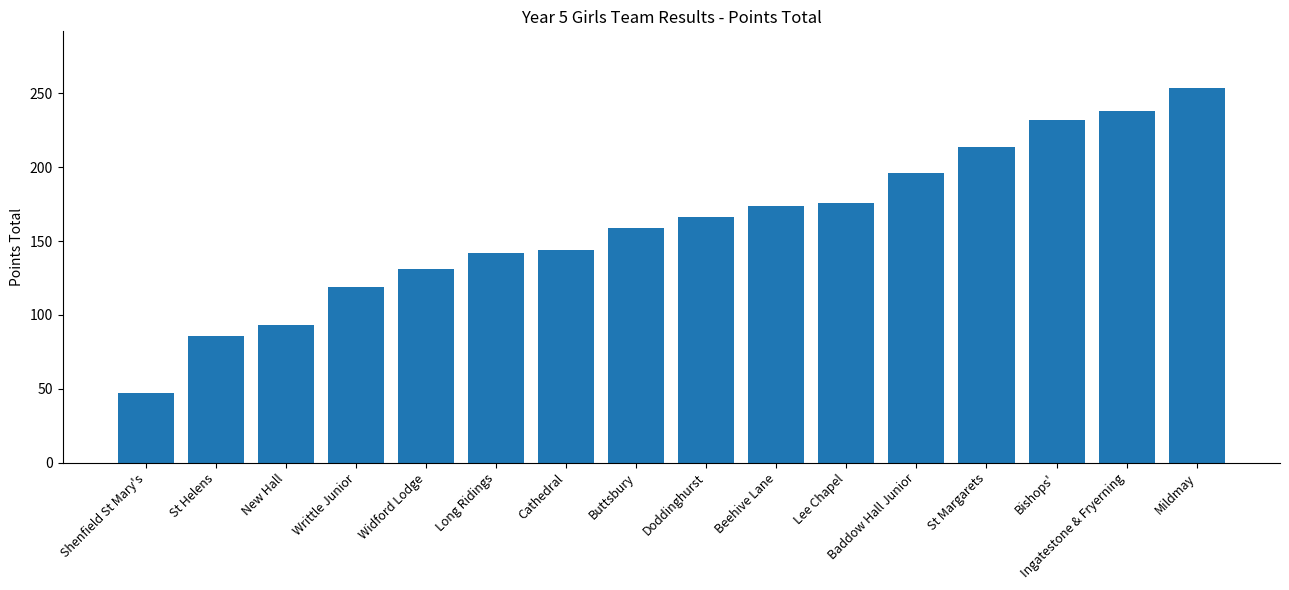

Is it true that the value at St Margarets is 214?

True